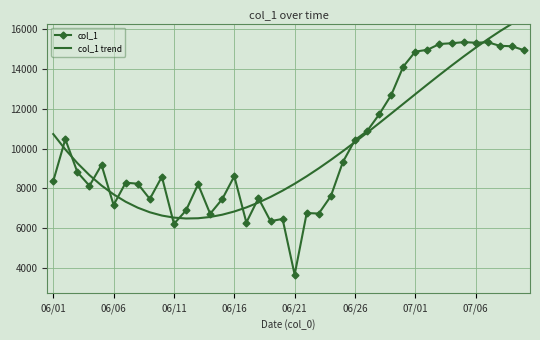

How many interior local valleys does the col_1 trend series have?

1